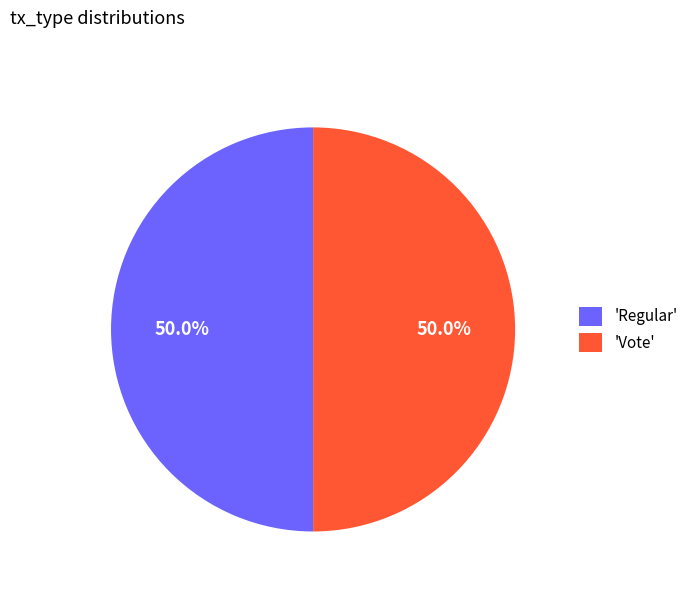

Is the sum of 'Regular' and 'Vote' greater than half?

Yes